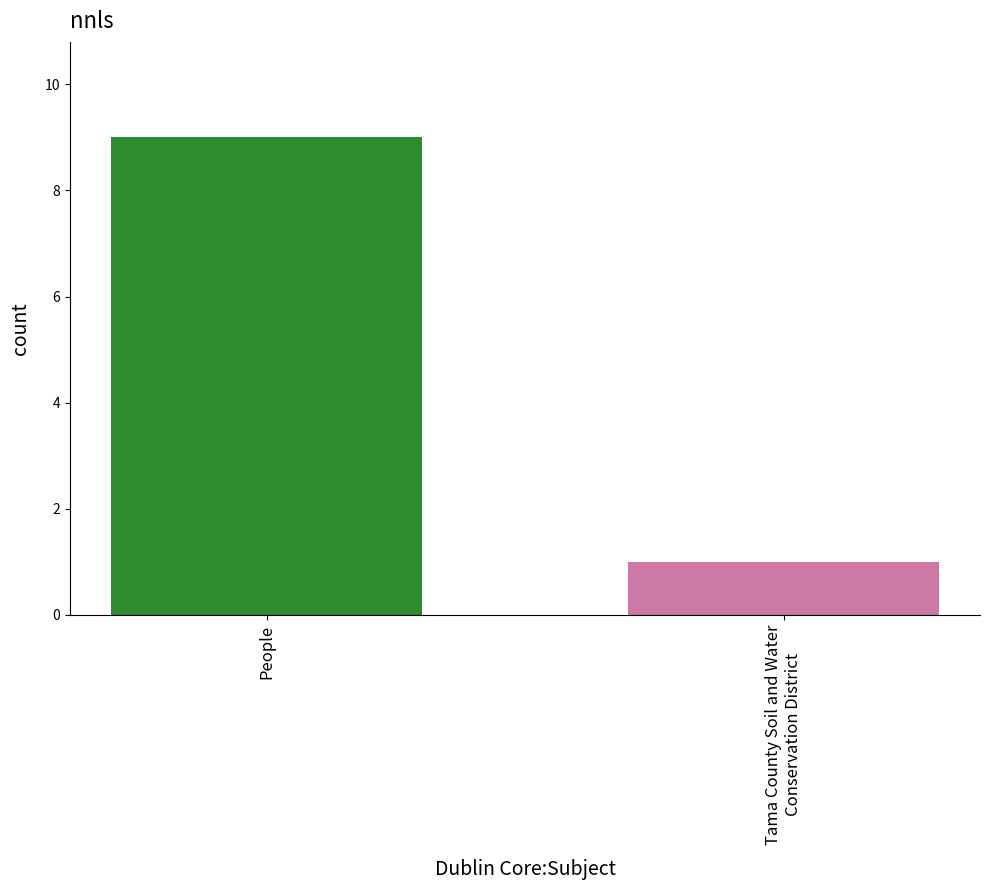

What is the minimum value shown in the chart?

1